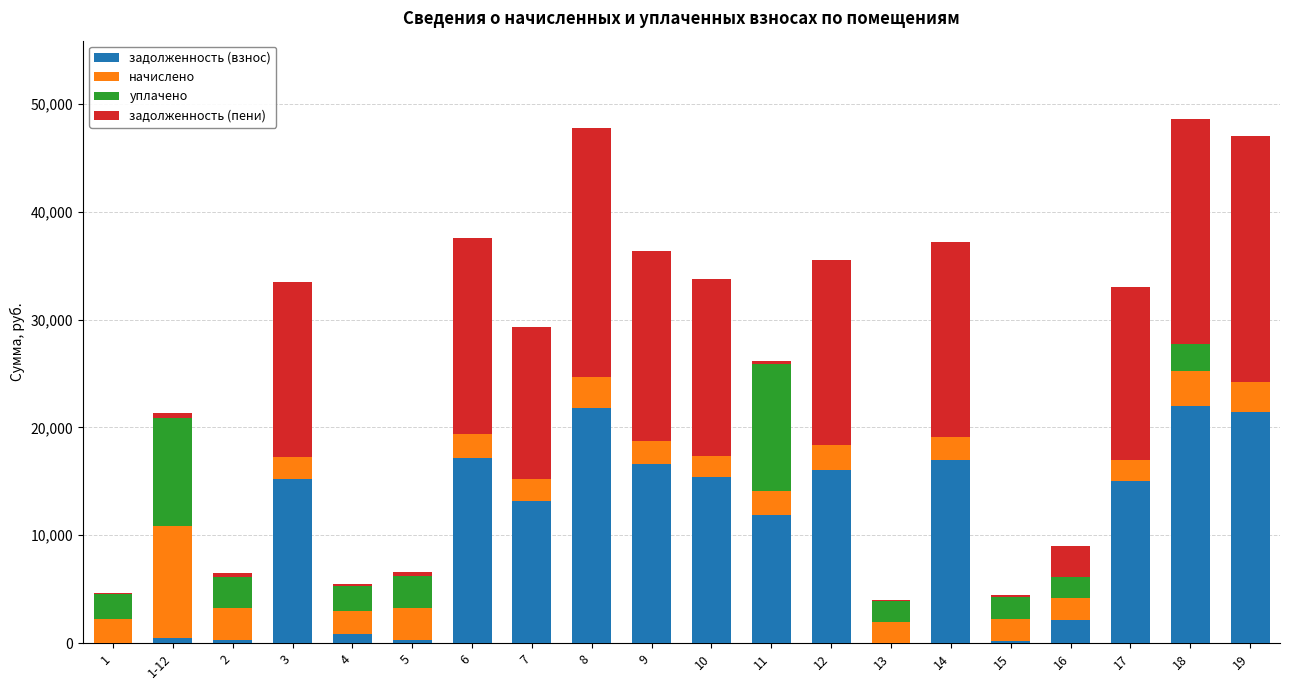

What is the total value across all series at 6?

37548.7